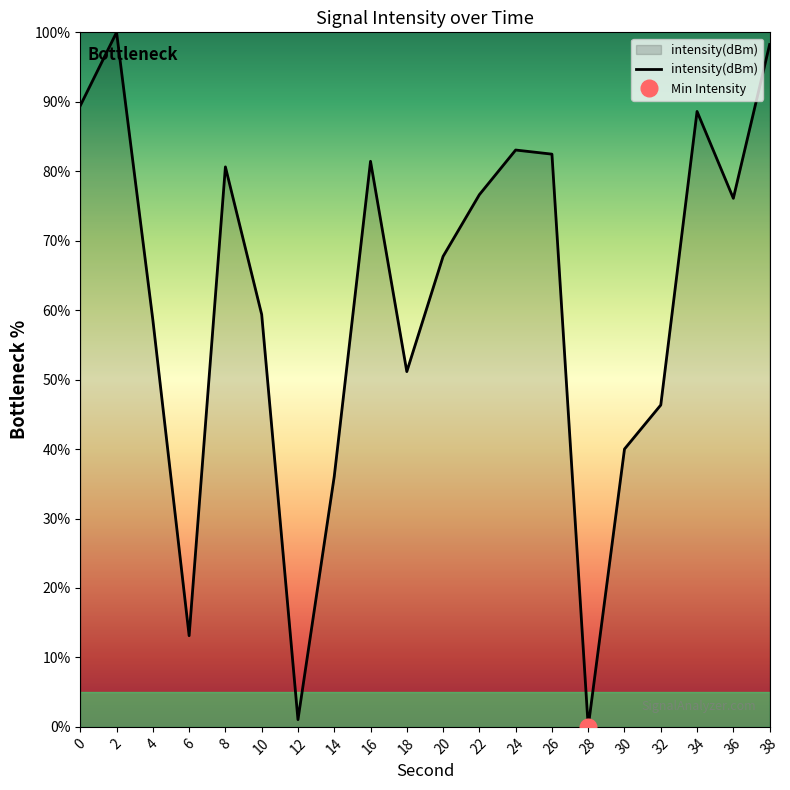

How many points are higher than both their immediate neighbors (excluding endpoints)?

5